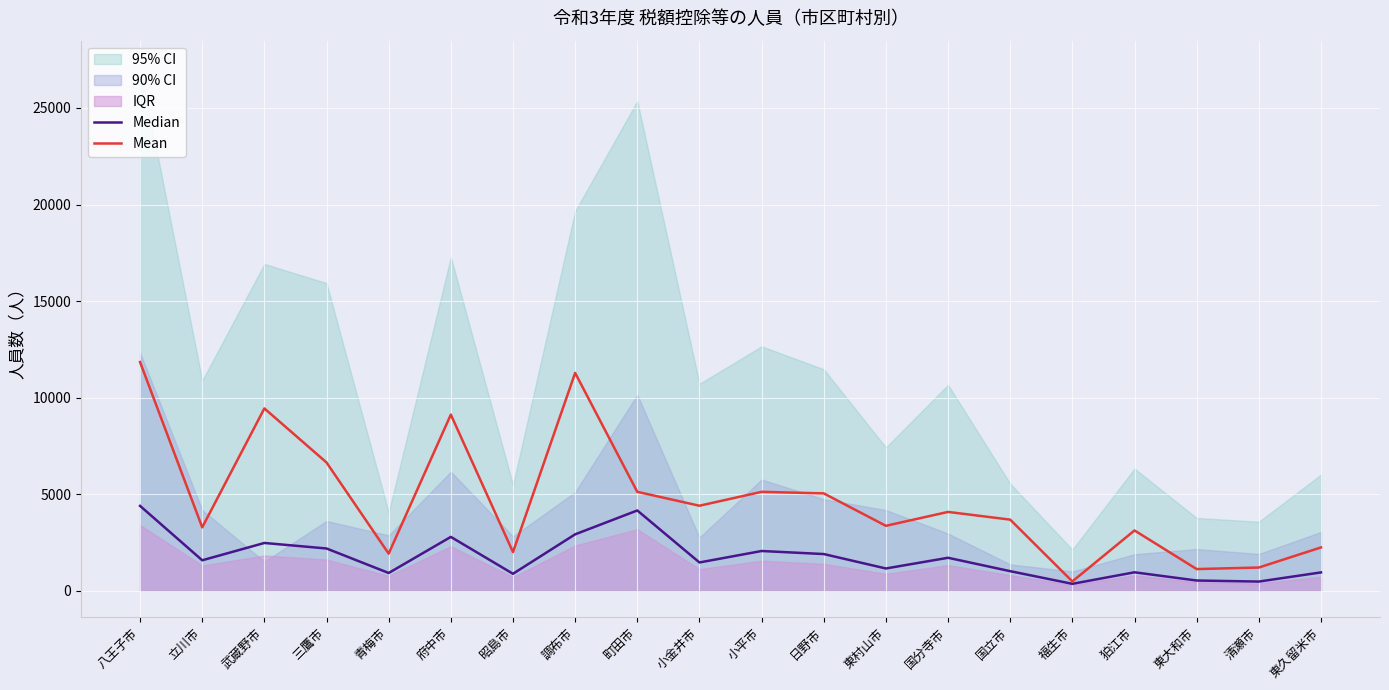

How many data points in Mean are above 4080?

9